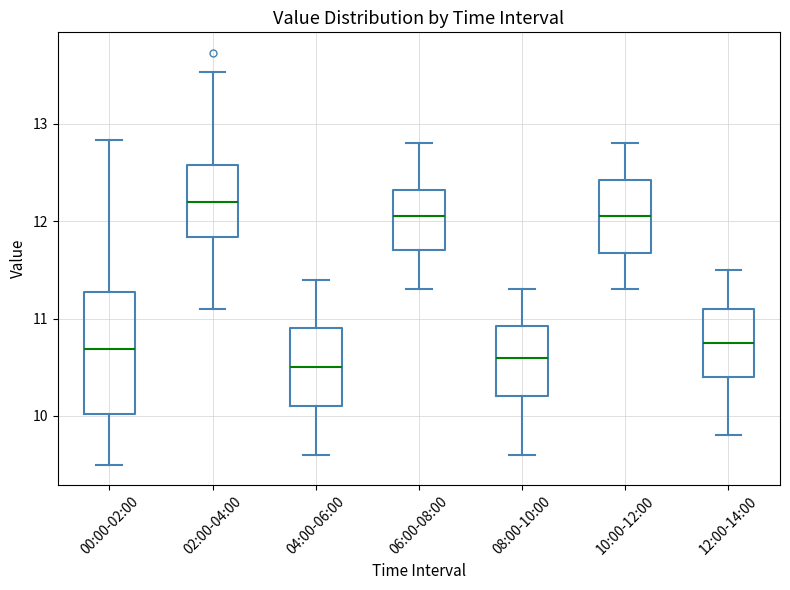

Which box is the tallest, from its lower edge to its upper edge?

00:00-02:00